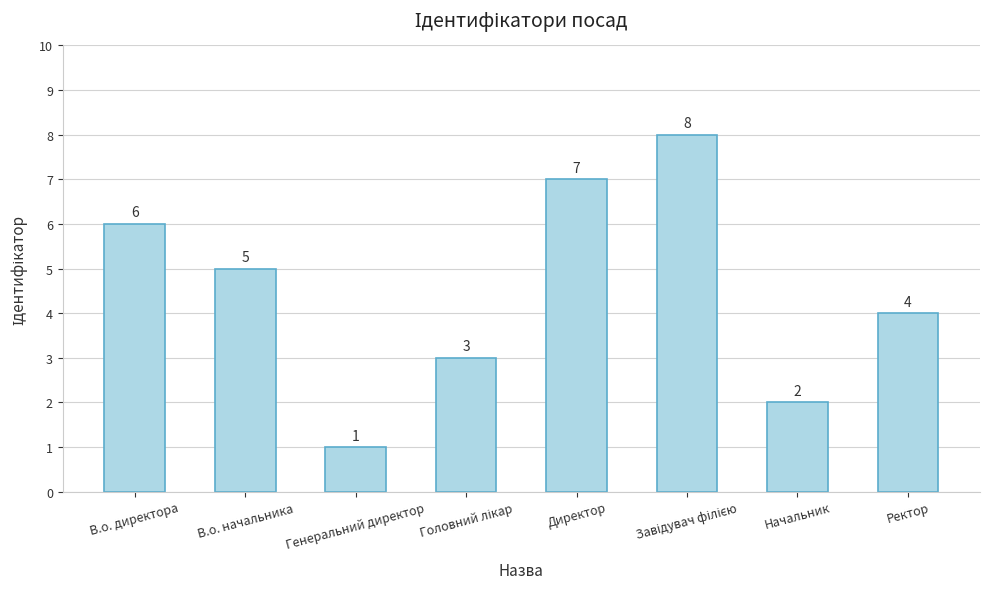

Where does the data first go above 5?

В.о. директора